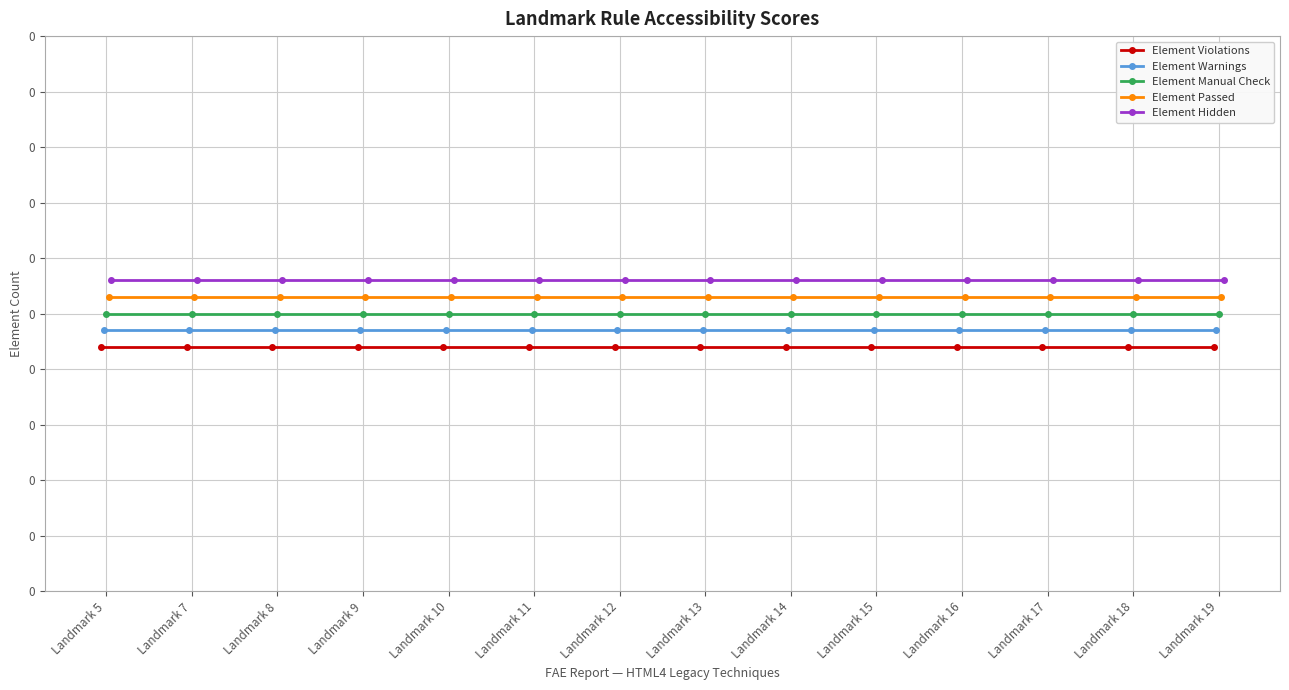

How many lines are shown in the chart?

5